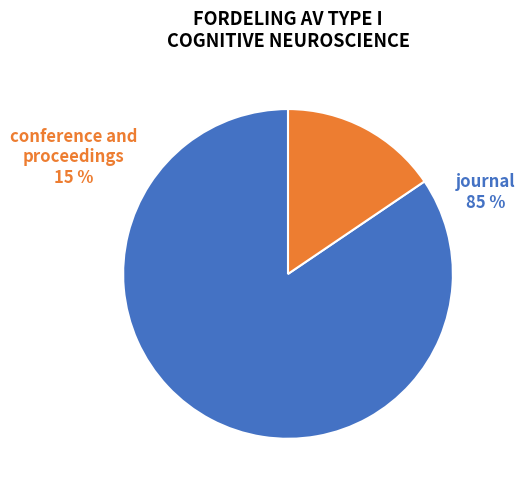

The conference and proceedings slice represents 1% of the pie. True or false?

False